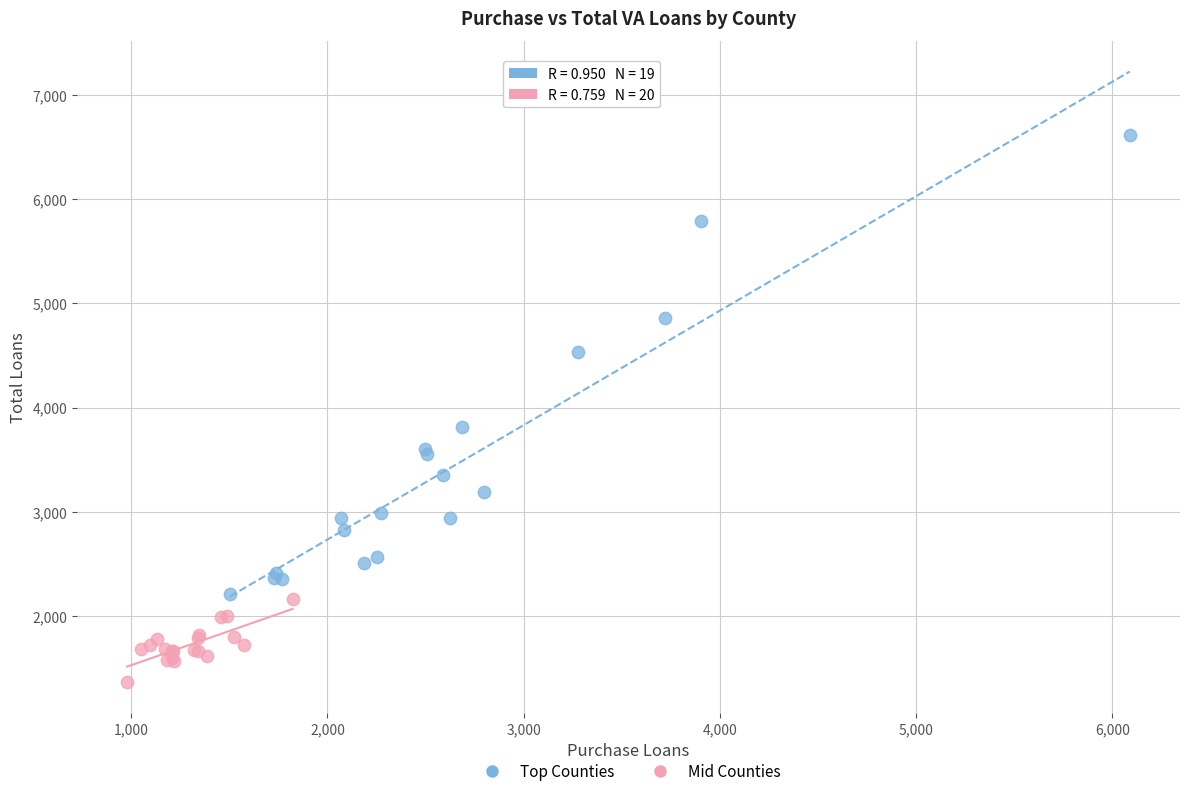

Which series contains the lowest Y value?

Mid Counties